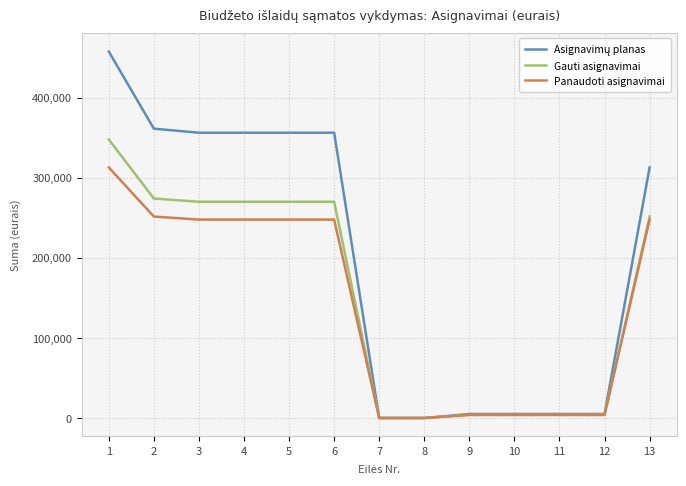

What is the total value across all series at 5?

873667.2